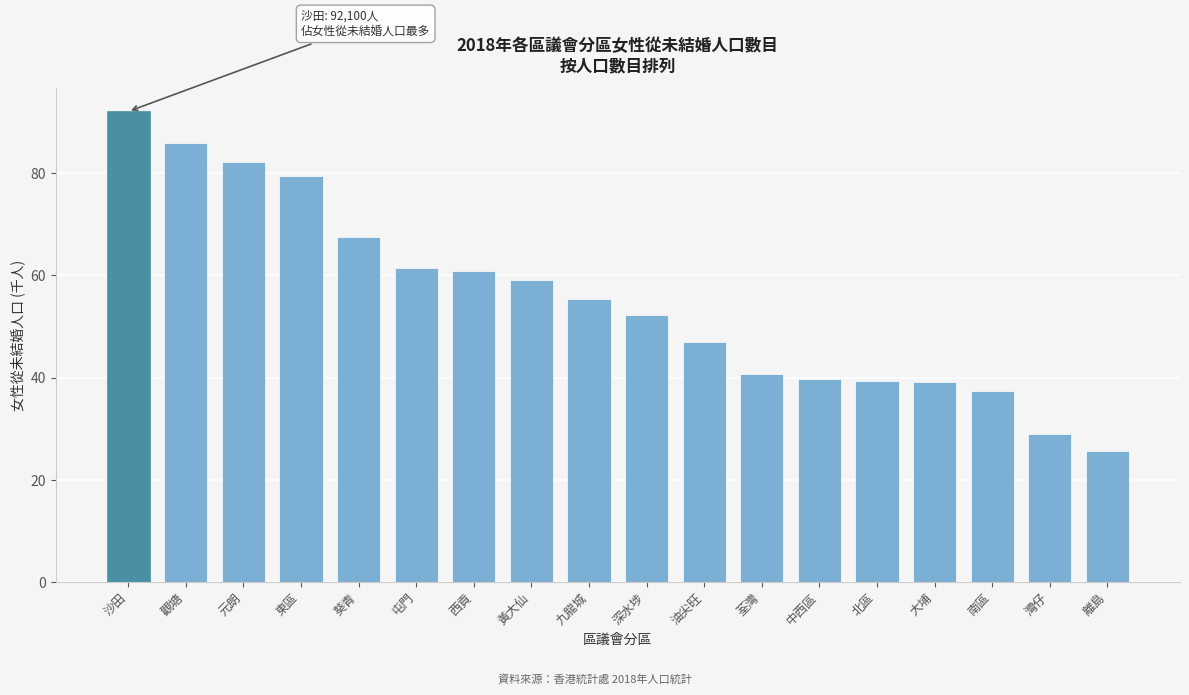

What value does the data have at 南區?

37.4